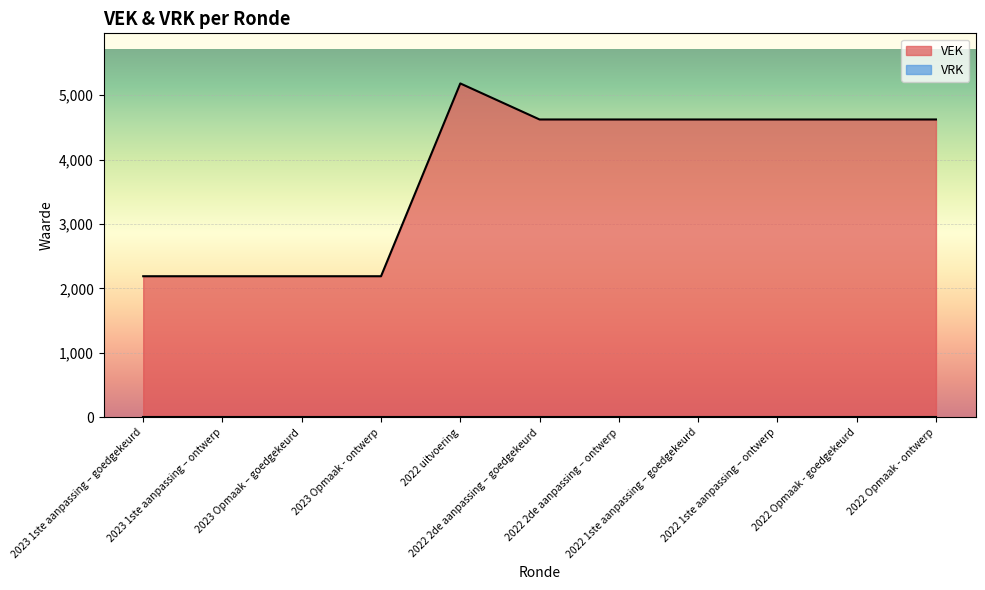

True or false: there are more than 0 points higher than both neighbors.

True